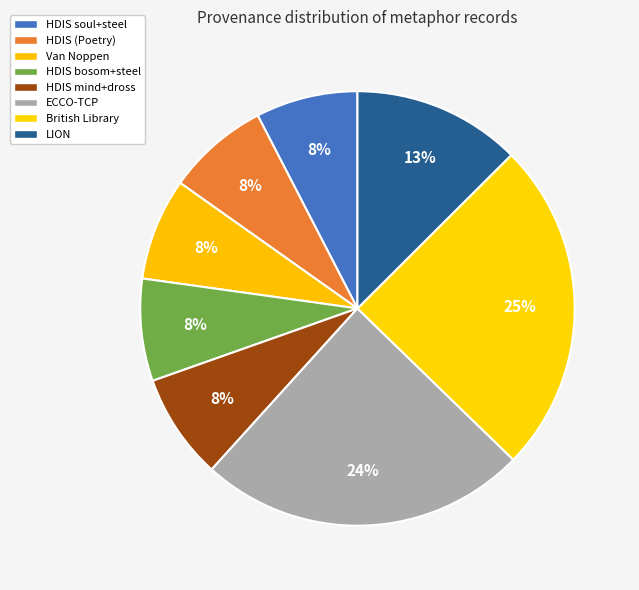

How many segments does this pie chart have?

8